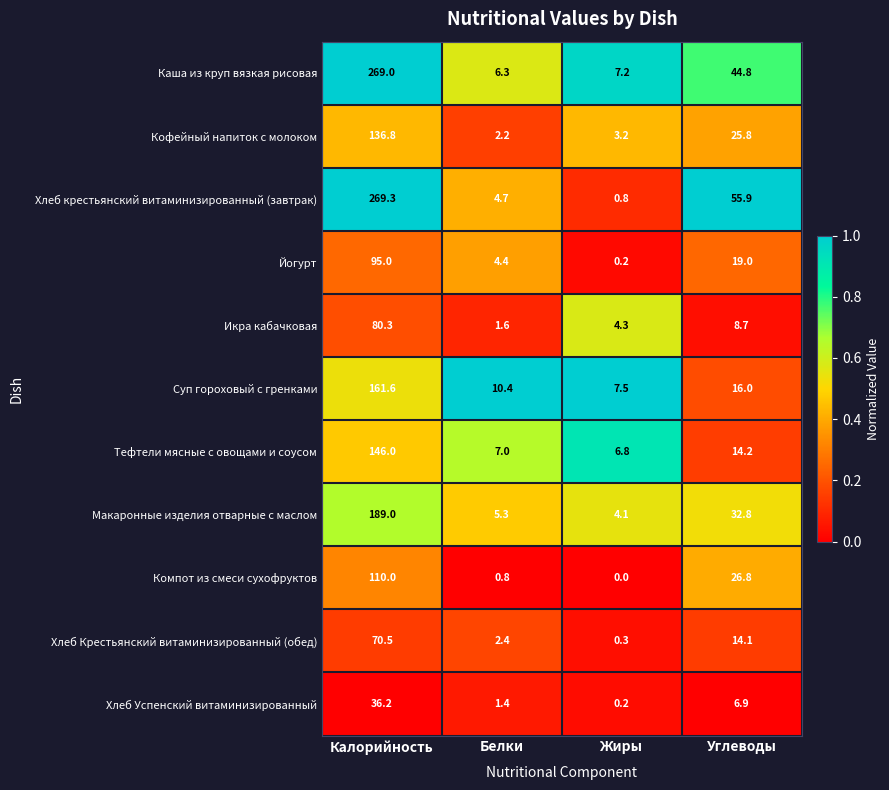

Where does the Каша из круп вязкая рисовая series first go above 44?

Калорийность